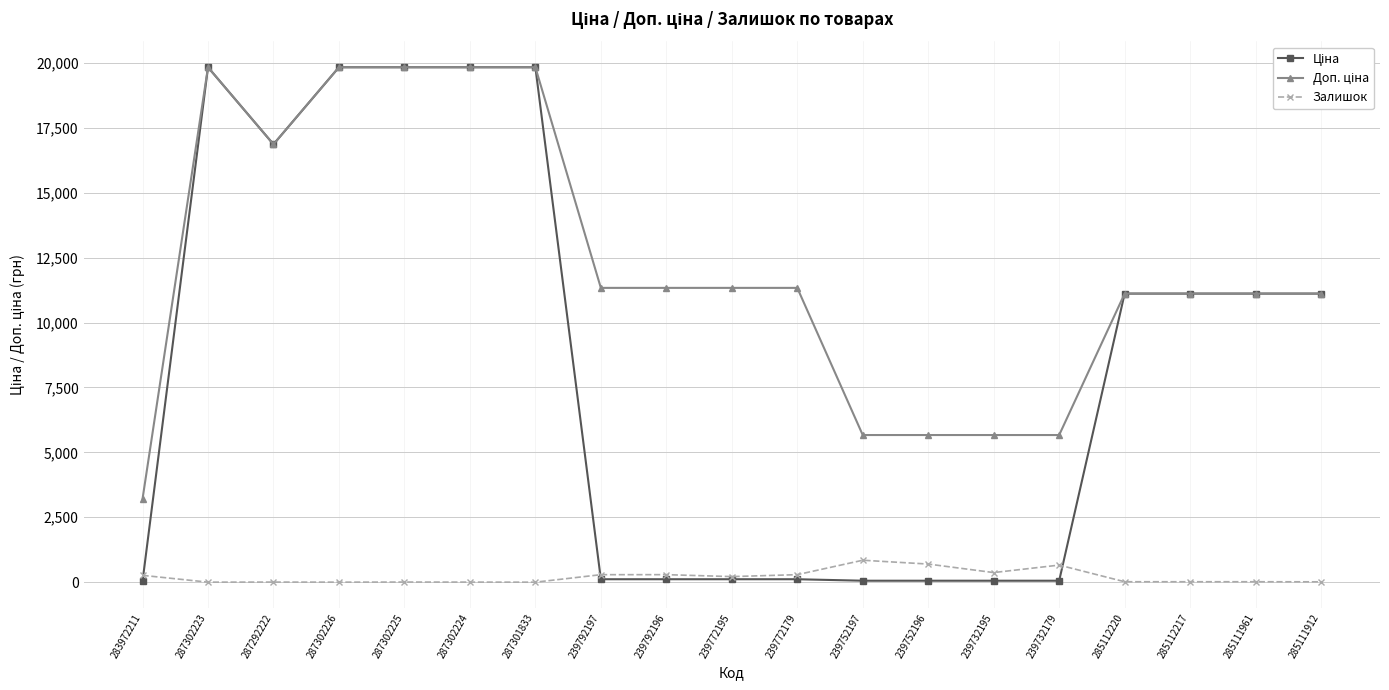

What is the maximum value shown in the chart?

19831.1